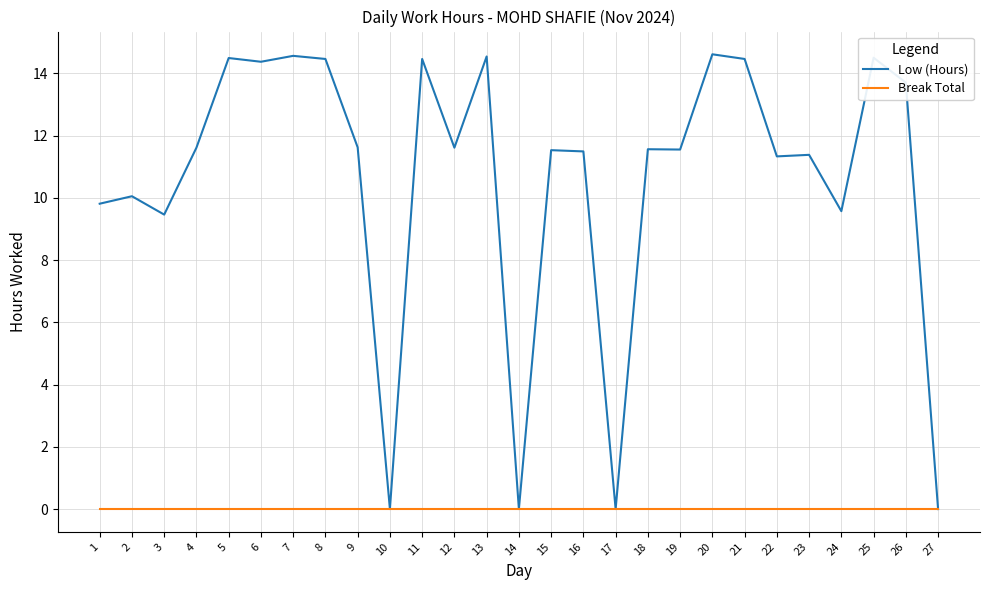

What is the highest value of the Low (Hours) series?

14.6